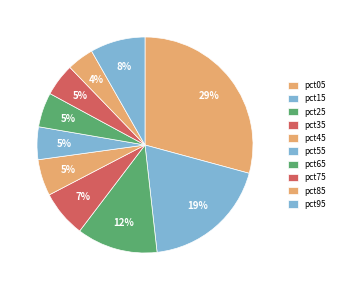

True or false: pct65 accounts for 5% of the total.

True